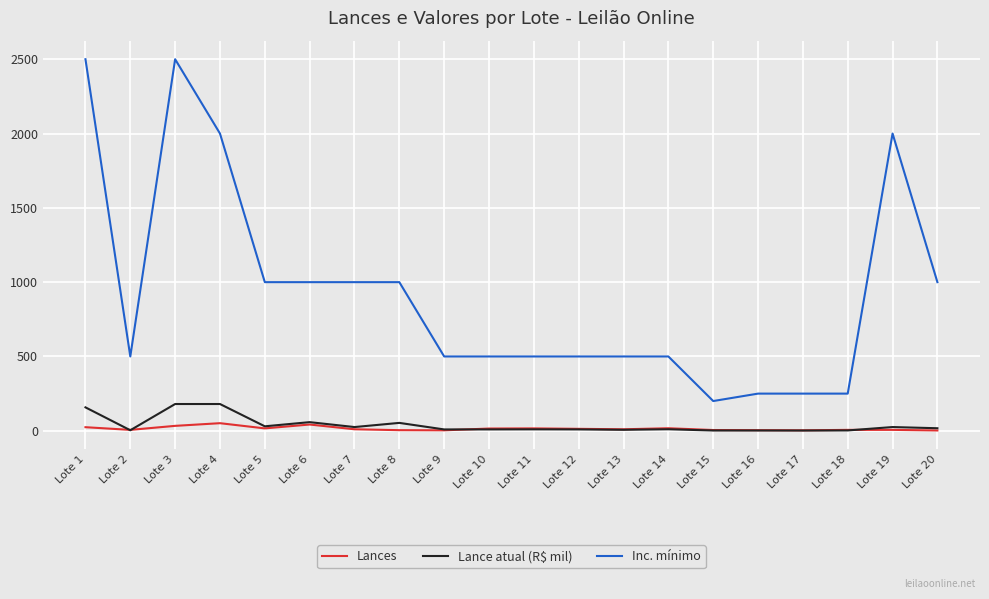

What is the total value across all series at Lote 20?

1019.0